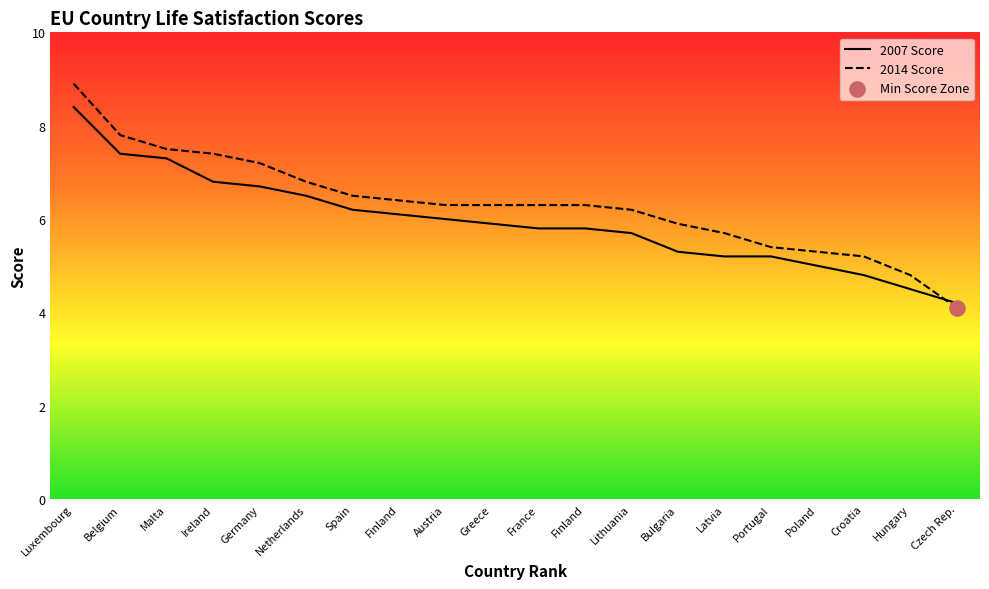

Which series contains the lowest Y value?

2014 Score